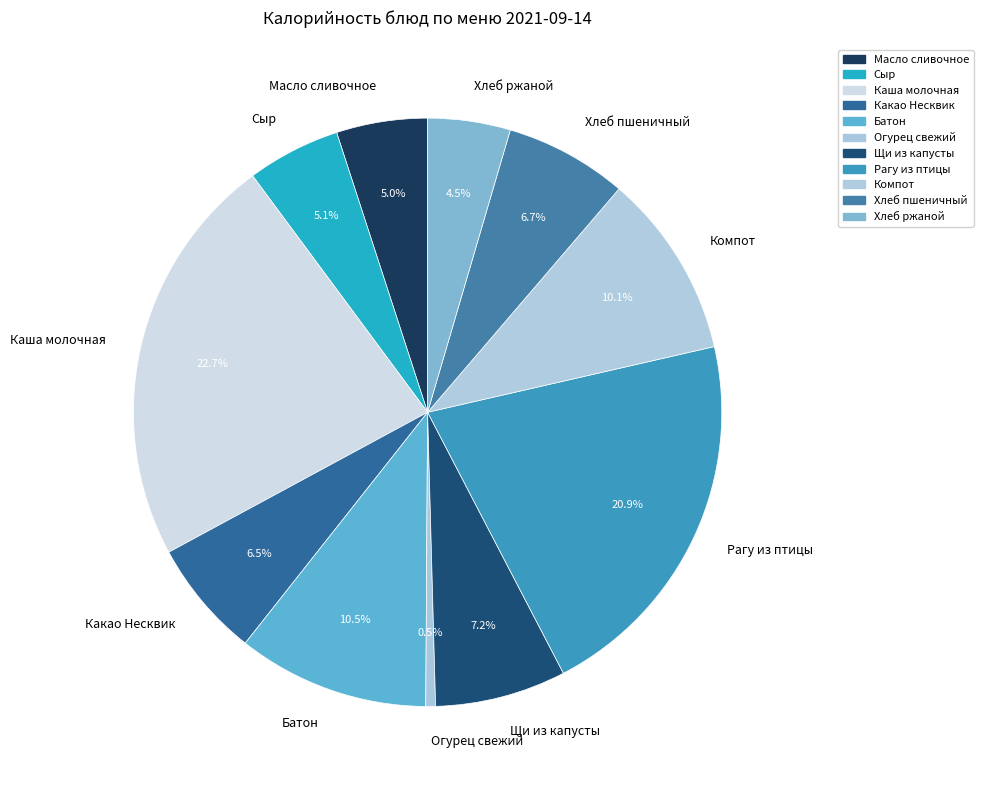

To the nearest percent, what percentage of the pie is Щи из капусты?

7%